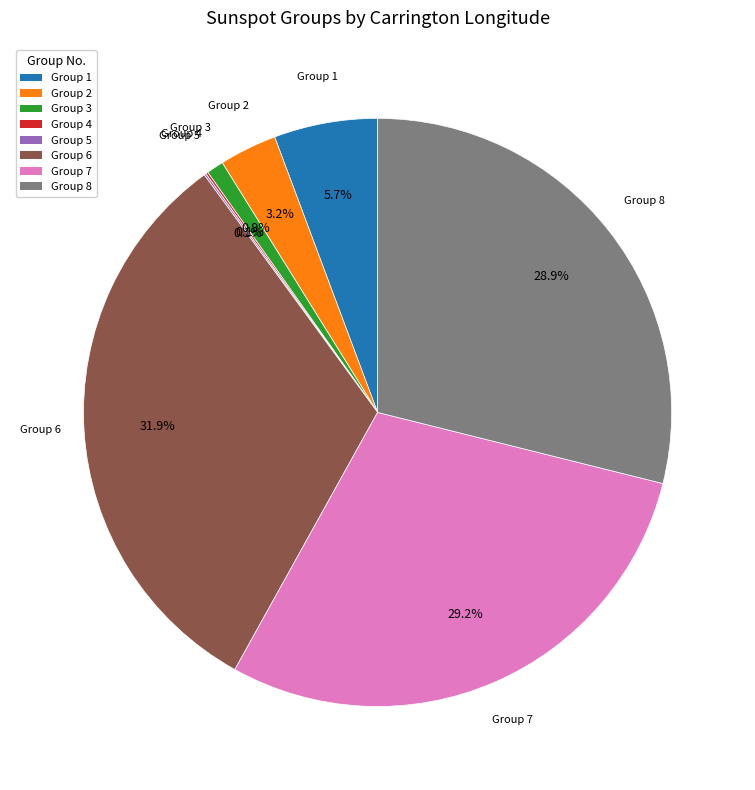

Which category has the biggest portion of the pie?

Group 6